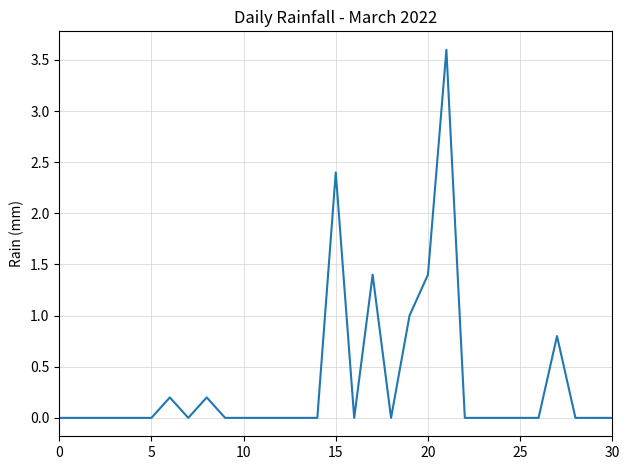

What is the difference between the maximum and minimum values?

3.6